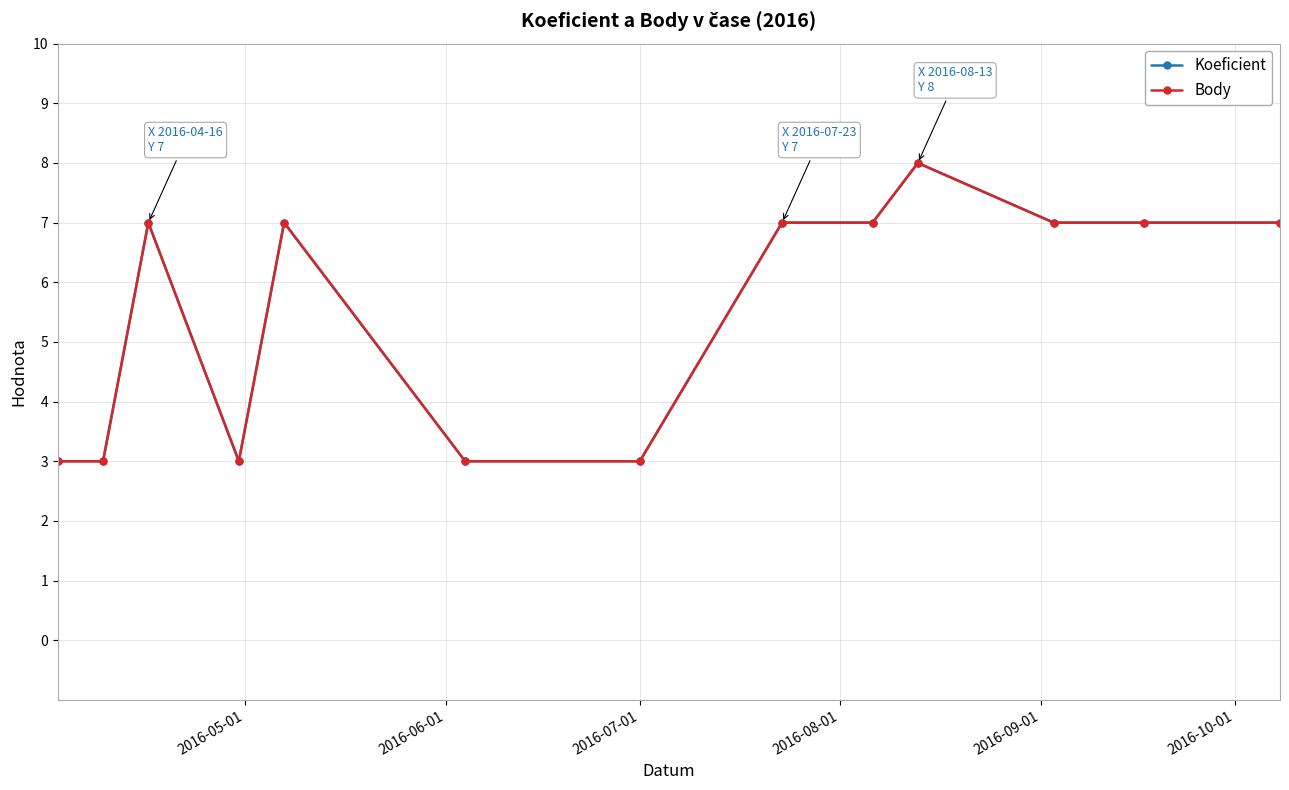

Reading right to left, what are all the values shown in this chart?

Koeficient: 7	7	7	8	7	7	3	3	7	3	7	3	3
Body: 7	7	7	8	7	7	3	3	7	3	7	3	3